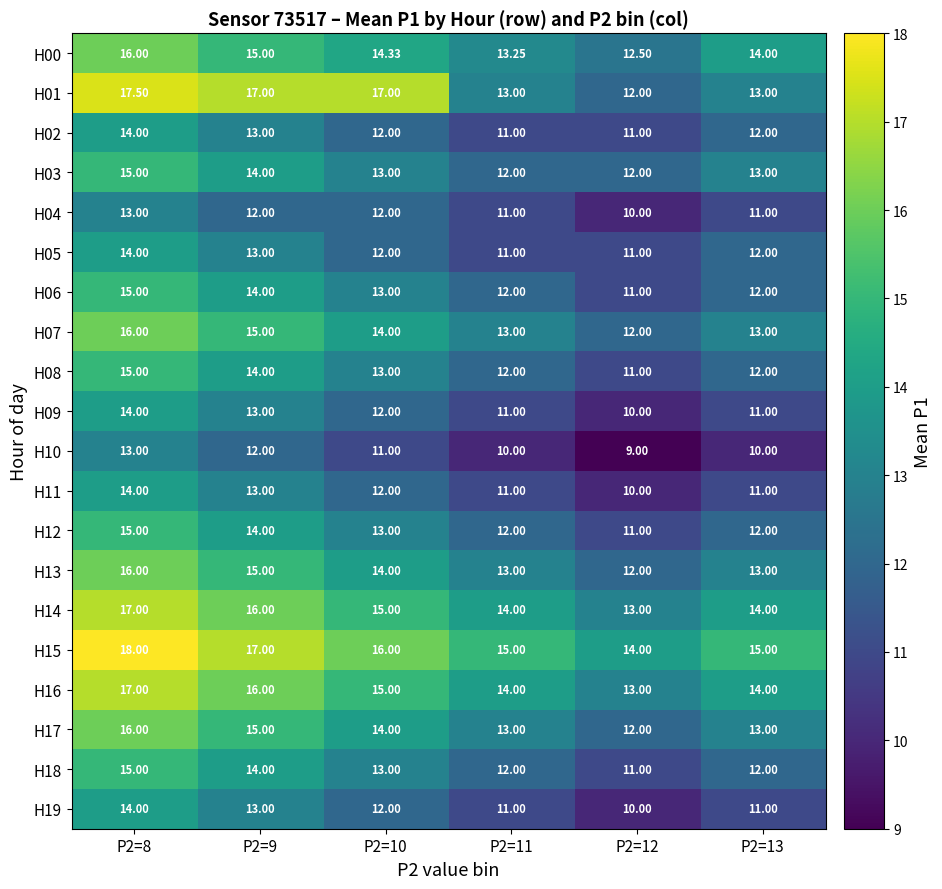

Is the value of H03 at P2=12 greater than the value of H13 at P2=13?

No